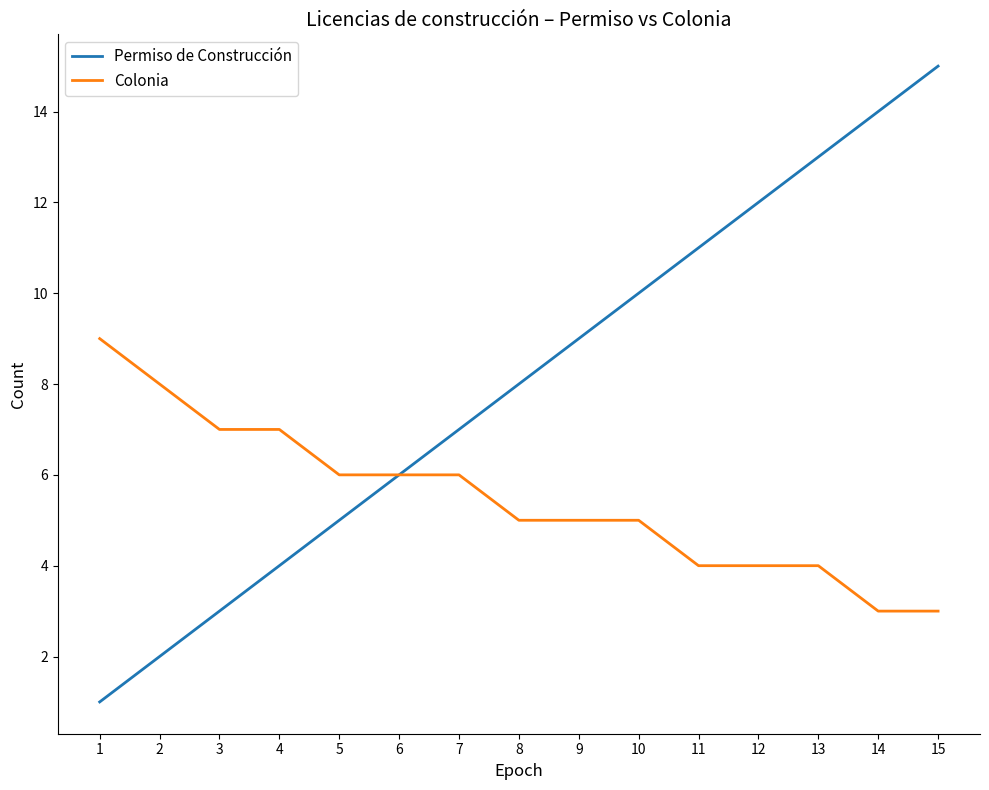

What is the difference between the highest and lowest values at 3?

4